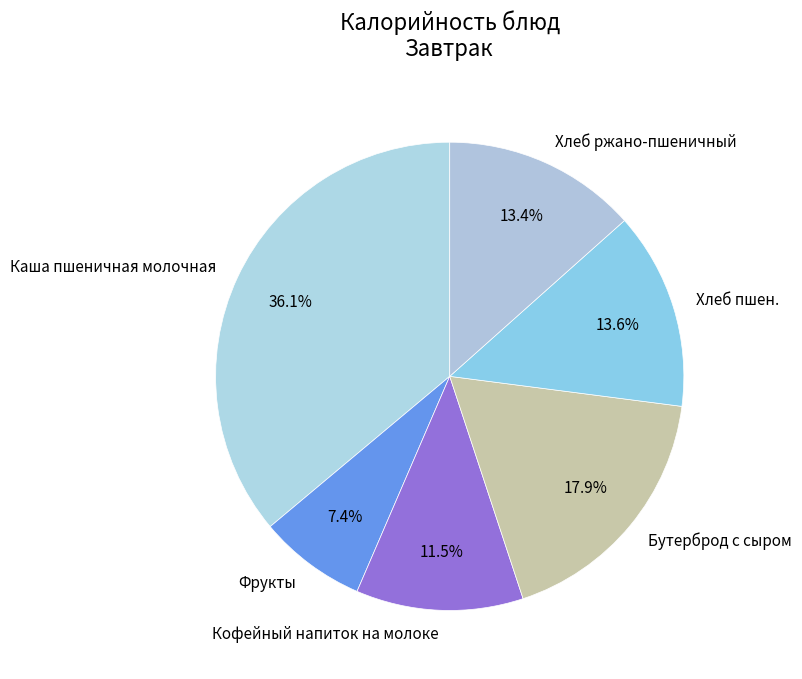

What is the ratio of the value at Бутерброд с сыром to the value at Фрукты?

2.4